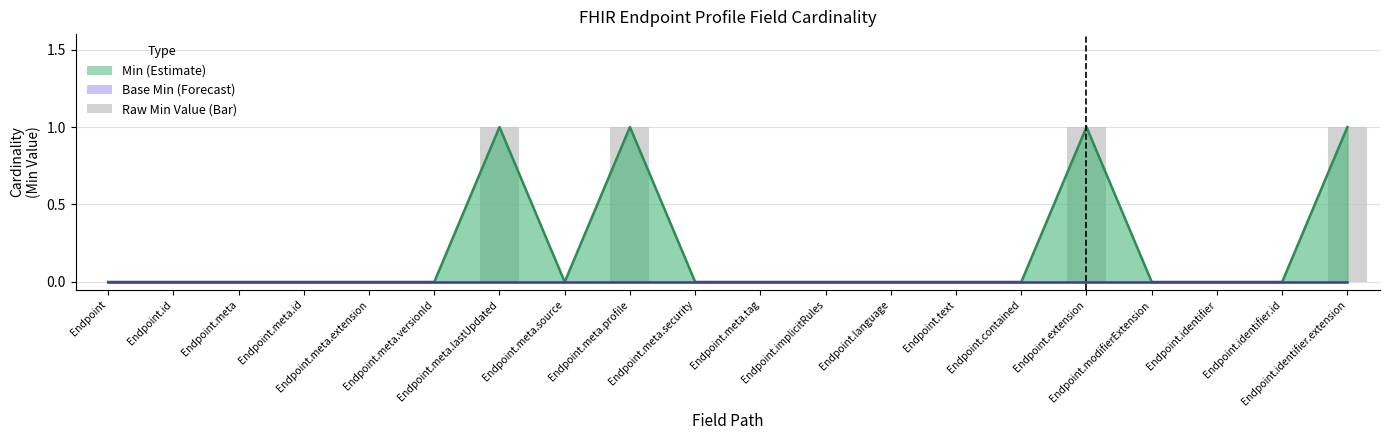

Reading left to right, what are all the values shown in this chart?

Min (Estimate): 0	0	0	0	0	0	1	0	1	0	0	0	0	0	0	1	0	0	0	1
Base Min (Forecast): 0	0	0	0	0	0	0	0	0	0	0	0	0	0	0	0	0	0	0	0